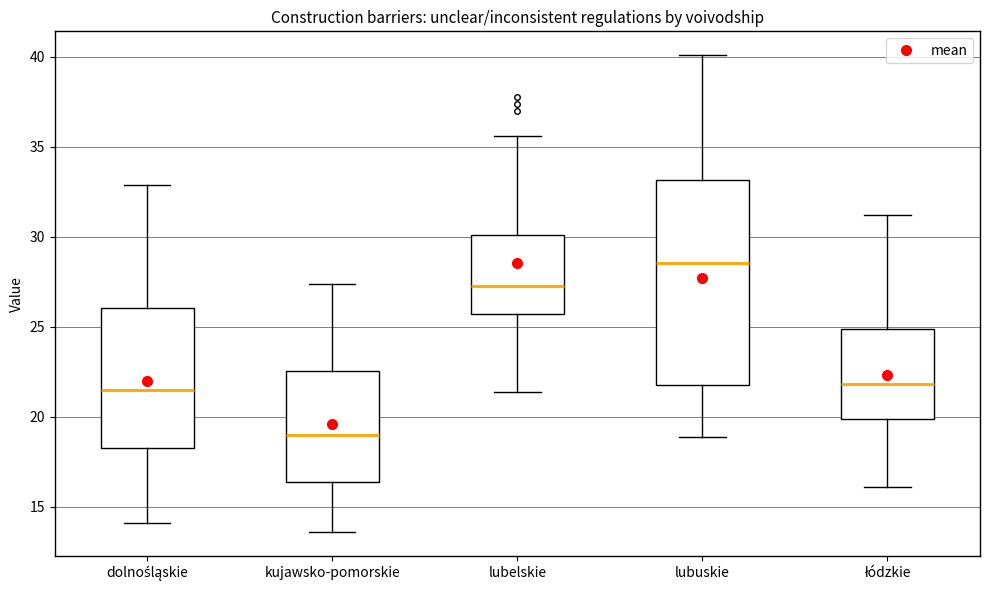

Which box's median line is the highest?

lubuskie